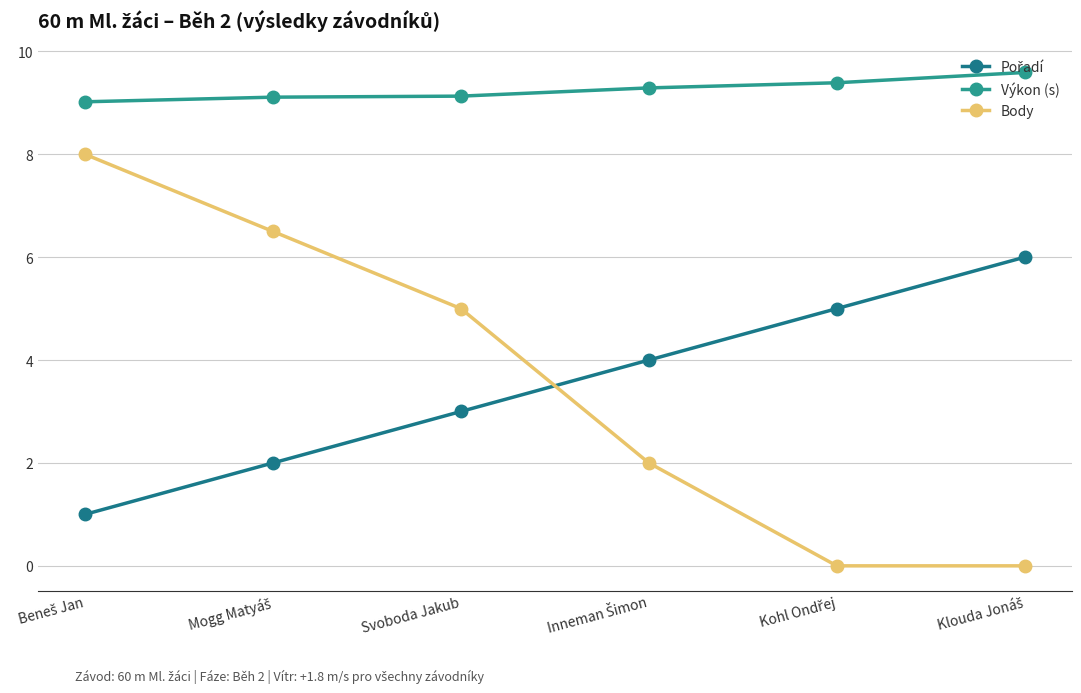

Between Mogg Matyáš and Klouda Jonáš, which series saw the biggest shift?

Body